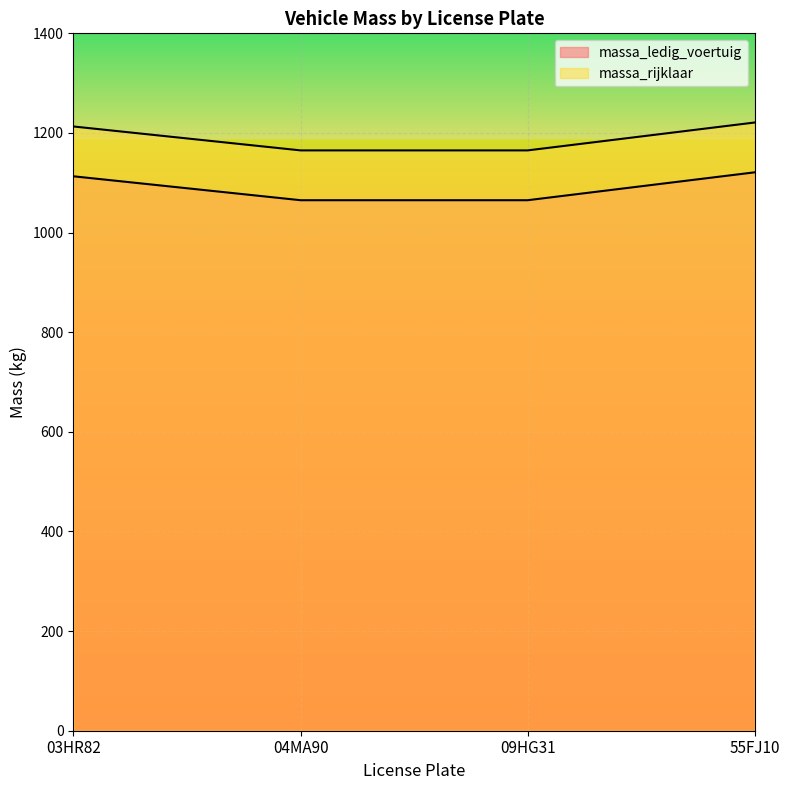

Reading left to right, extract all data points from this chart.

massa_ledig_voertuig: 03HR82=1113	04MA90=1065	09HG31=1065	55FJ10=1121
massa_rijklaar: 03HR82=1213	04MA90=1165	09HG31=1165	55FJ10=1221